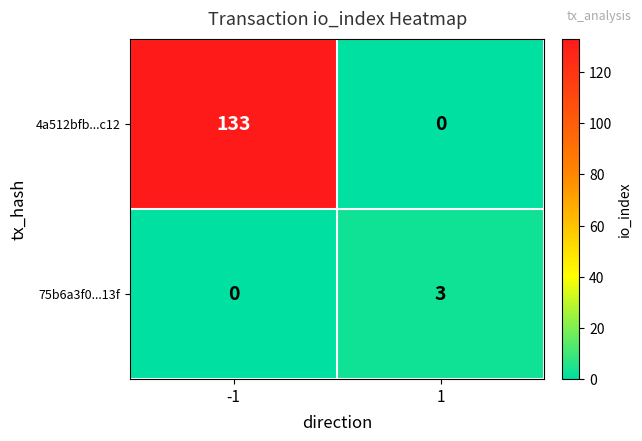

Which series has the largest total across all categories?

4a512bfb...c12